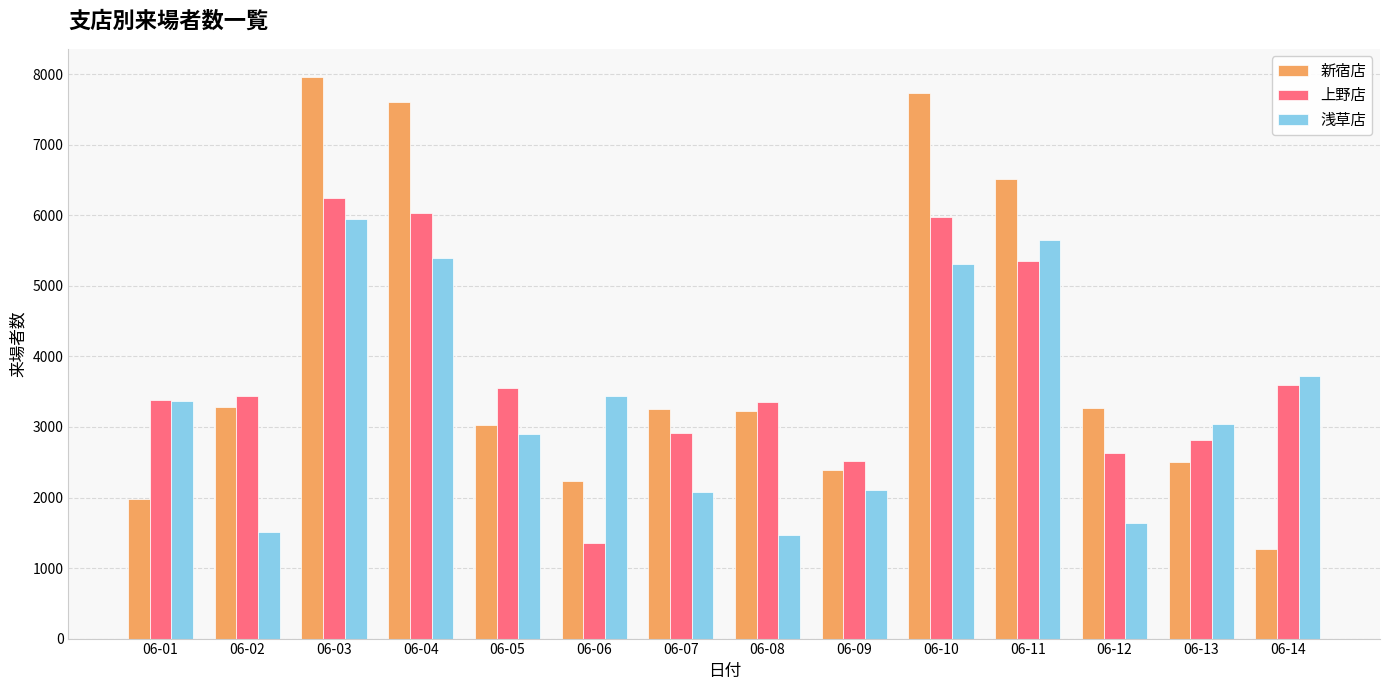

What are all the series names shown in the legend?

新宿店, 上野店, 浅草店